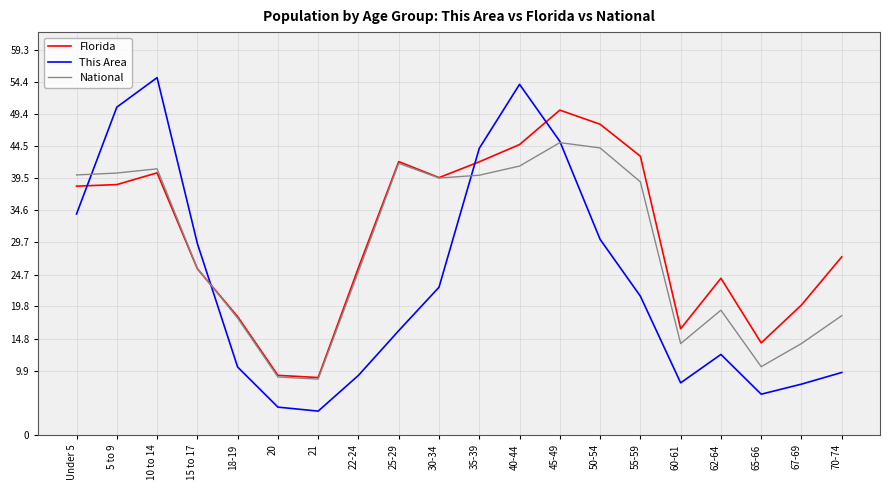

Rank the series by their maximum value, from highest to lowest.

This Area, Florida, National